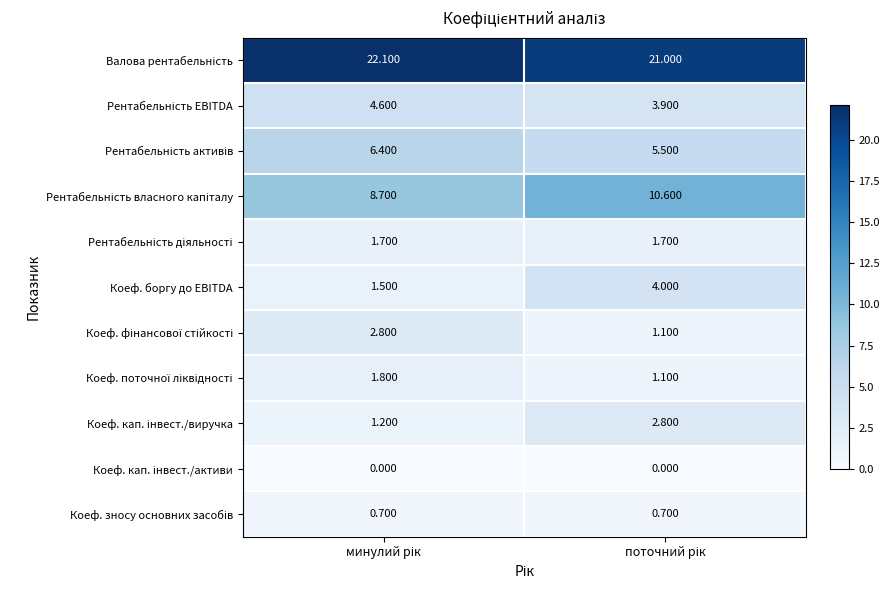

Which series has the widest spread of values?

Коеф. боргу до EBITDA